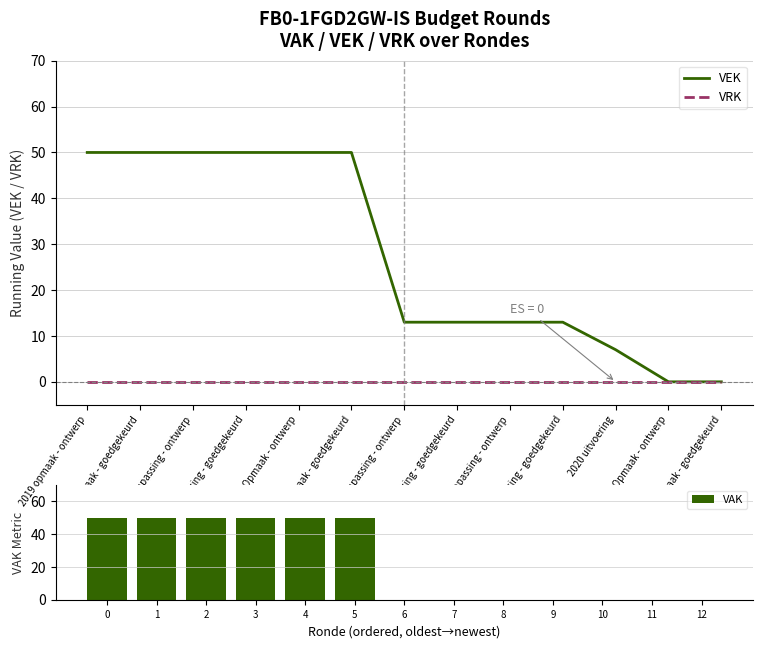

Reading left to right, what are all the values shown in this chart?

VEK: 2019 opmaak - ontwerp=50	2019 opmaak - goedgekeurd=50	2019 1ste aanpassing - ontwerp=50	2019 1ste aanpassing - goedgekeurd=50	2020 Opmaak - ontwerp=50	2020 Opmaak - goedgekeurd=50	2020 1ste aanpassing - ontwerp=13	2020 1ste aanpassing - goedgekeurd=13	2020 2de aanpassing - ontwerp=13	2020 2de aanpassing - goedgekeurd=13	2020 uitvoering=7	2021 Opmaak - ontwerp=0	2021 Opmaak - goedgekeurd=0
VRK: 2019 opmaak - ontwerp=0	2019 opmaak - goedgekeurd=0	2019 1ste aanpassing - ontwerp=0	2019 1ste aanpassing - goedgekeurd=0	2020 Opmaak - ontwerp=0	2020 Opmaak - goedgekeurd=0	2020 1ste aanpassing - ontwerp=0	2020 1ste aanpassing - goedgekeurd=0	2020 2de aanpassing - ontwerp=0	2020 2de aanpassing - goedgekeurd=0	2020 uitvoering=0	2021 Opmaak - ontwerp=0	2021 Opmaak - goedgekeurd=0
VAK: 0=50	1=50	2=50	3=50	4=50	5=50	6=0	7=0	8=0	9=0	10=0	11=0	12=0